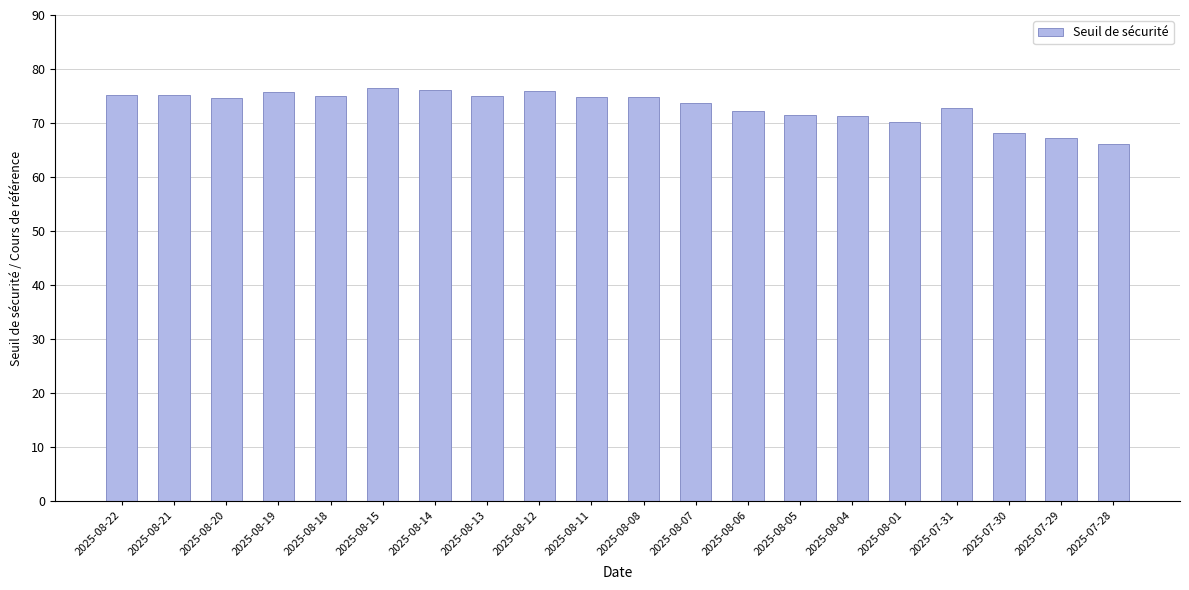

What is the sum of the values at 2025-08-04 and 2025-08-14?

147.3